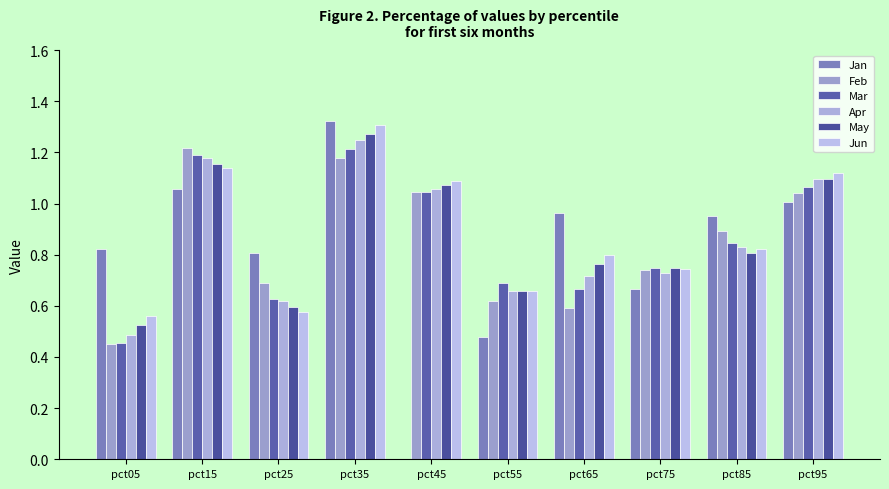

Is the value of Jun at pct75 greater than the value of Apr at pct25?

Yes